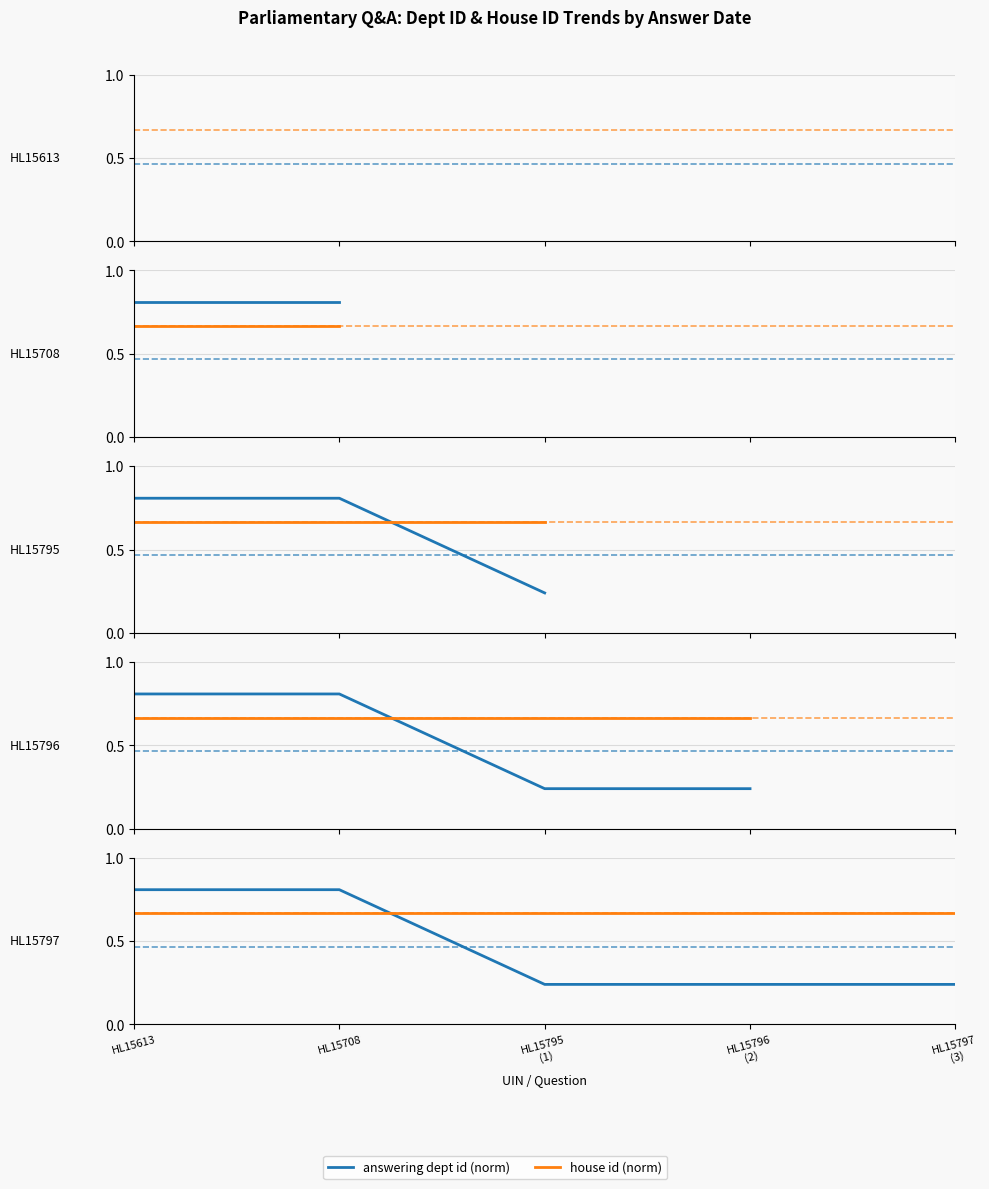

Which has a higher value, HL15708 or HL15613?

HL15708